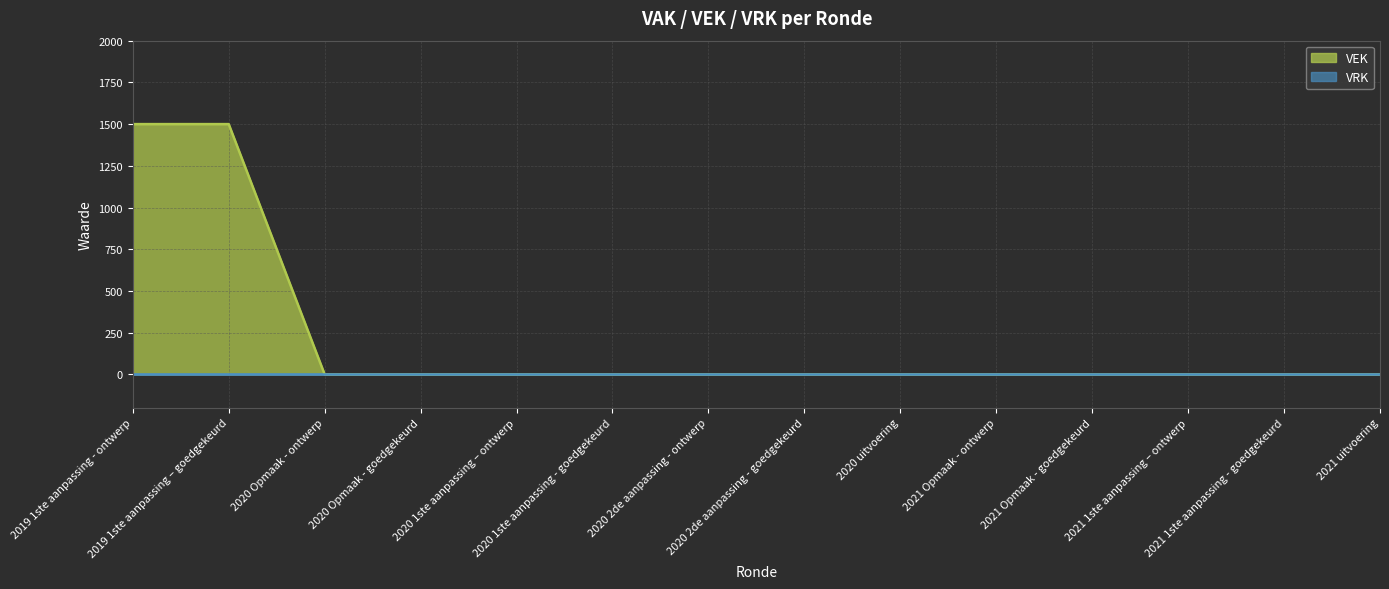

What is the sum of all values?

3000